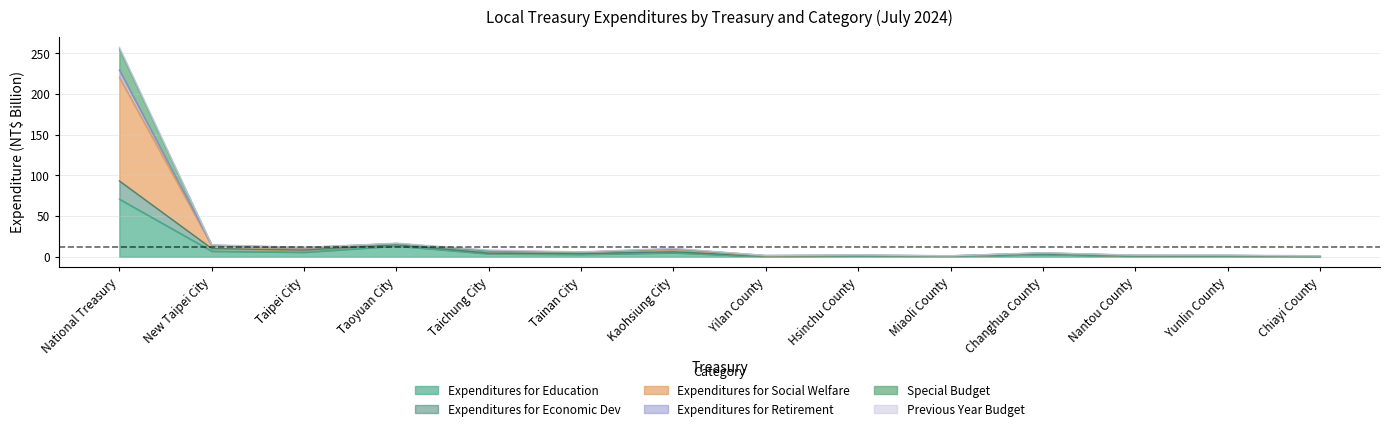

What is the difference between the highest and lowest values at Hsinchu County?

1.1